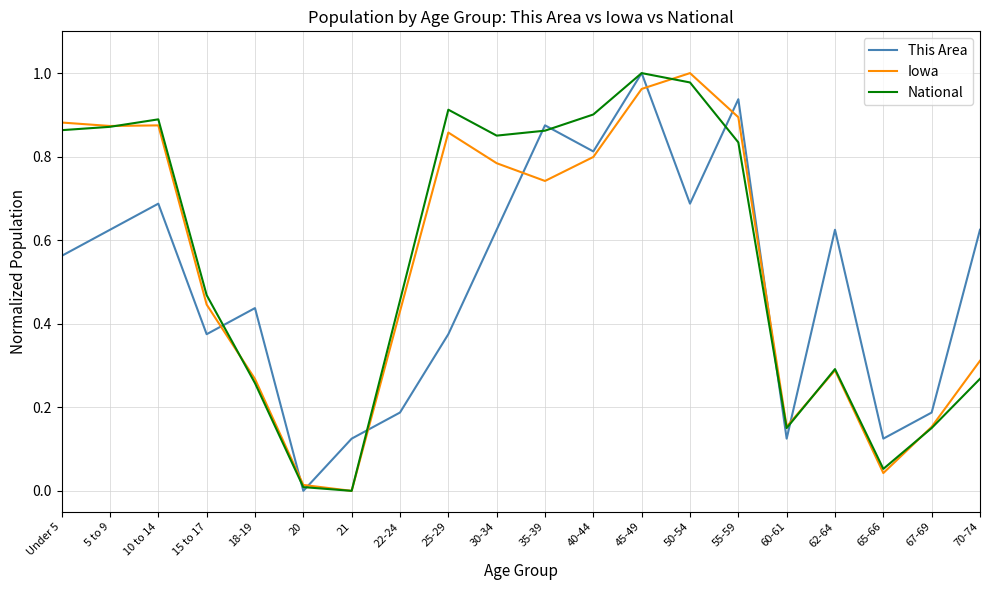

Is it true that Iowa equals 1.3 at 40-44?

False